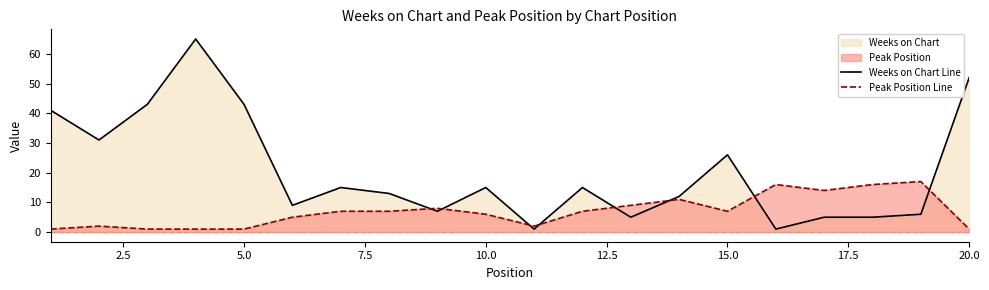

Rank the series at 20.0 from highest to lowest value.

Weeks on Chart Line, Peak Position Line